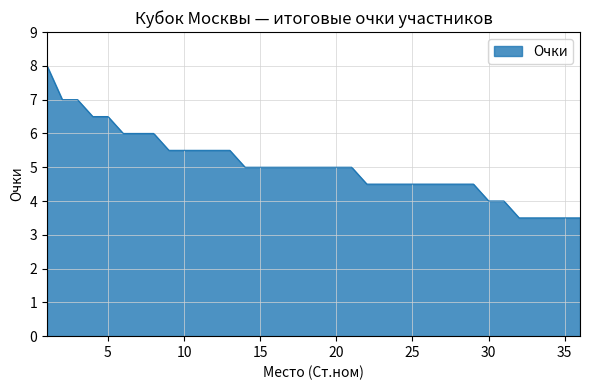

What is the minimum value shown in the chart?

3.5